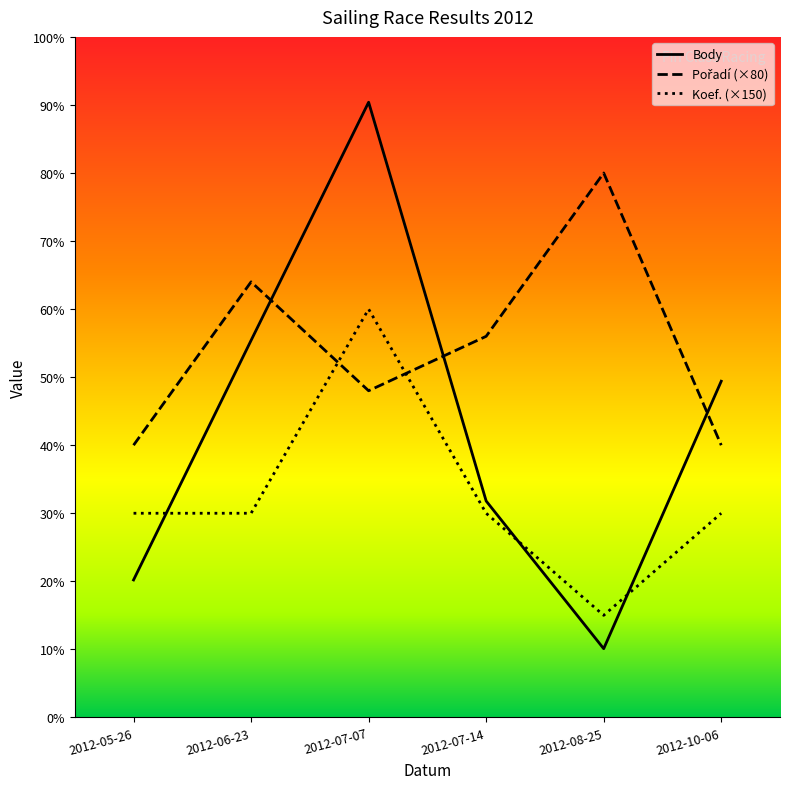

True or false: Body and Koef. intersect in this chart.

True